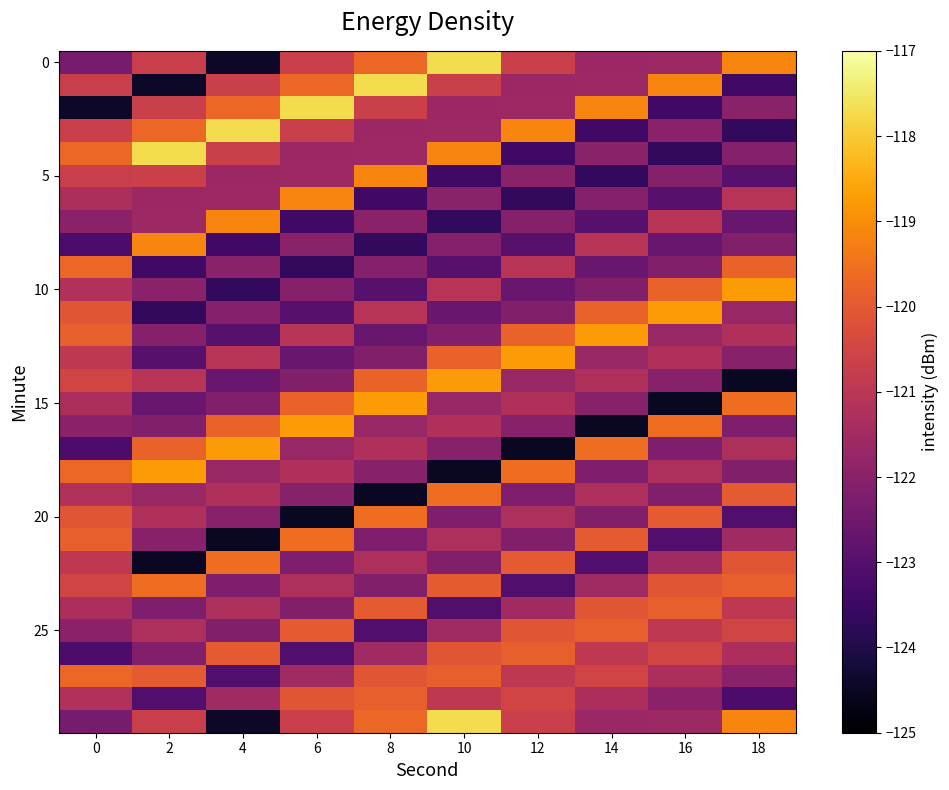

Which has a higher value, 4 or 18?

18